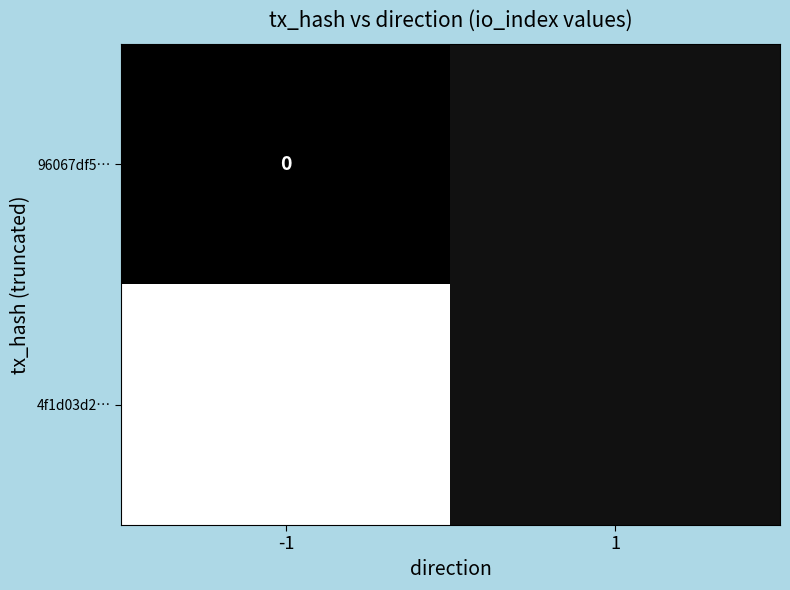

Is the value of 4f1d03d2… at -1 greater than the value of 96067df5… at -1?

Yes